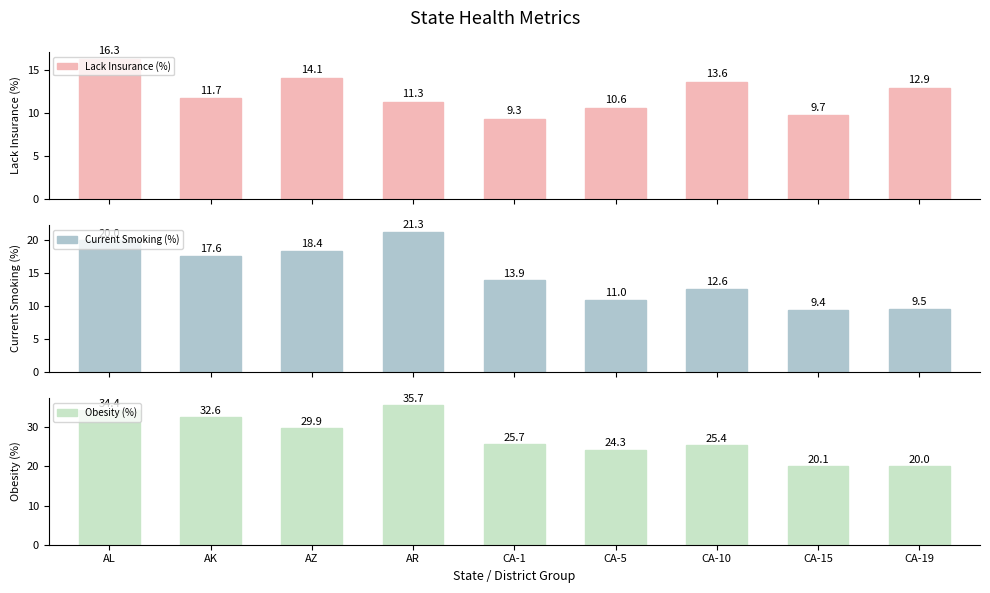

What is the total value across all series at CA-1?

48.9